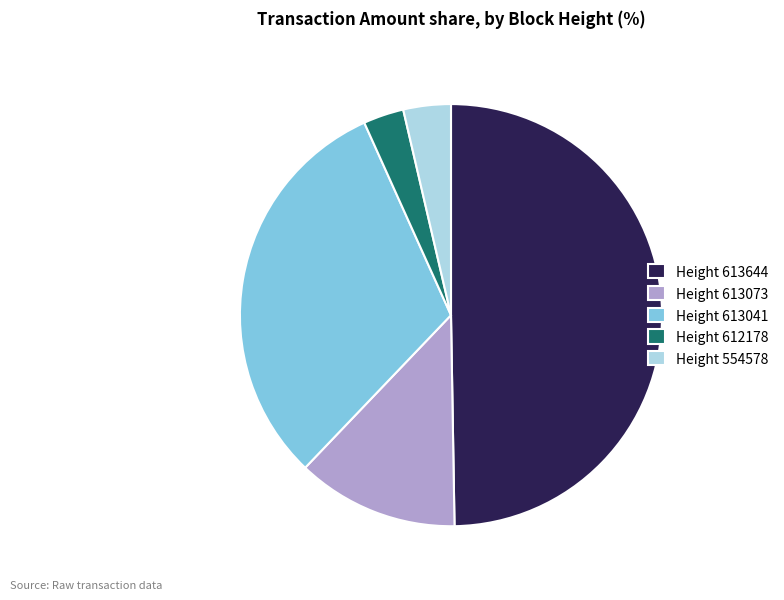

The Height 613644 slice represents 43% of the pie. True or false?

False